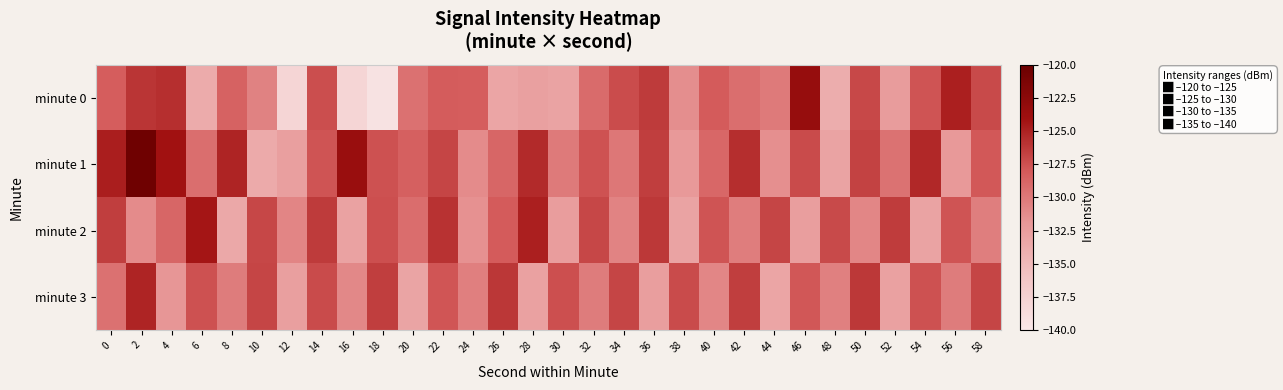

Rank the series at 38 from lowest to highest value.

minute 2, minute 1, minute 0, minute 3